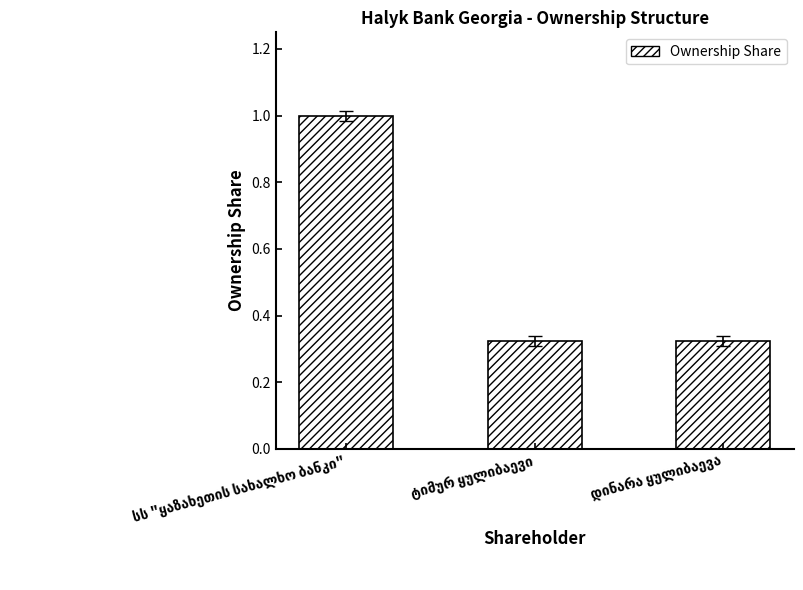

What is the difference between the maximum and minimum values?

0.7